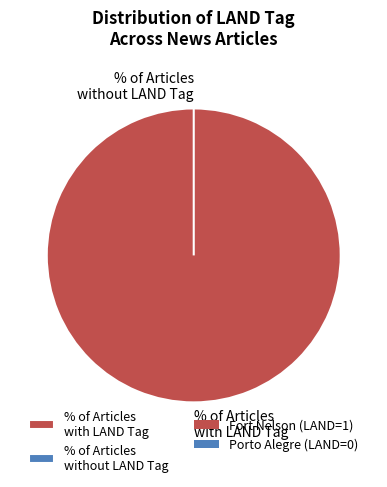

To the nearest percent, what is the combined percentage of Porto Alegre (LAND=0) and Fort Nelson (LAND=1)?

100%